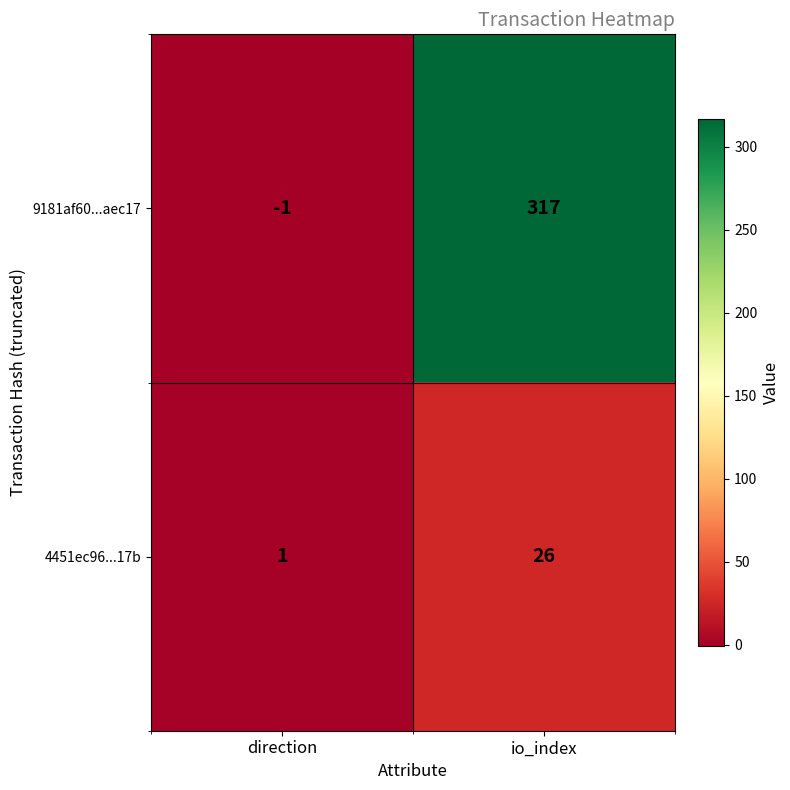

What is the sum of all 9181af60...aec17 values?

316